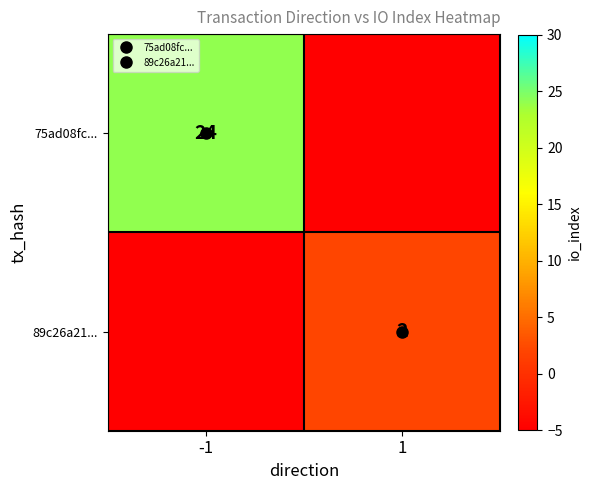

Rank the series by their maximum value, from lowest to highest.

89c26a21..., 75ad08fc...